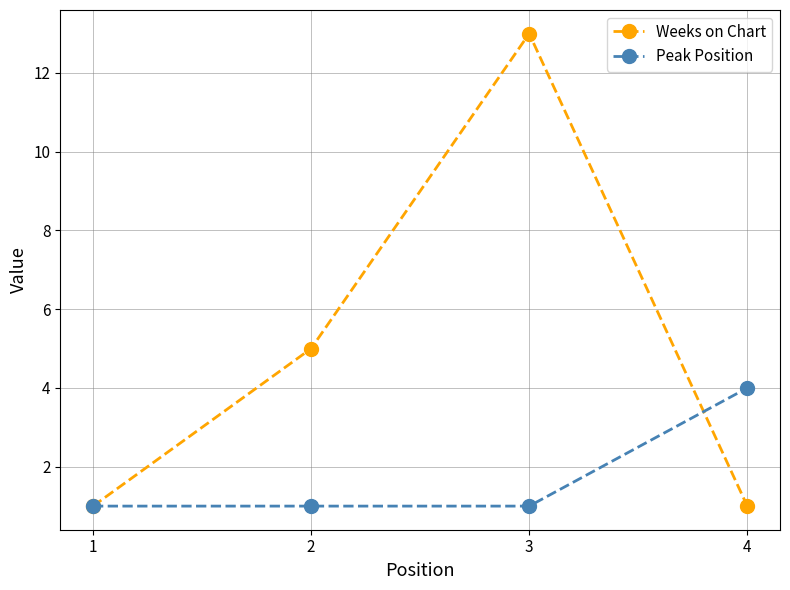

Which series has the largest range (max minus min)?

Weeks on Chart